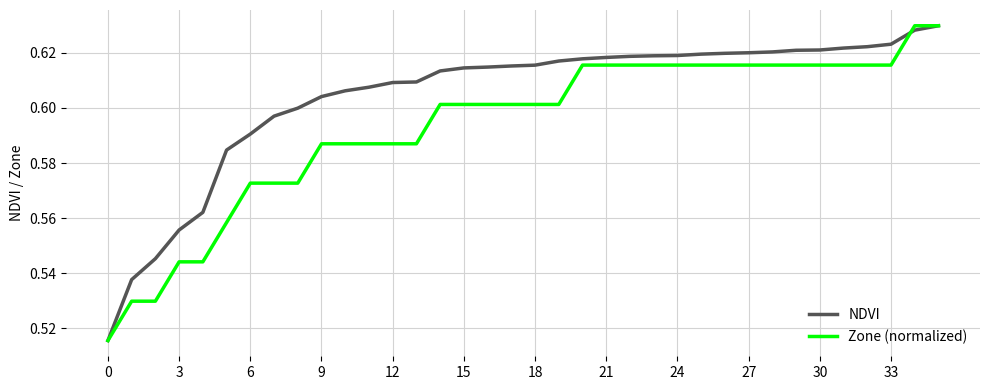

At how many categories does at least one series exceed 0?

36